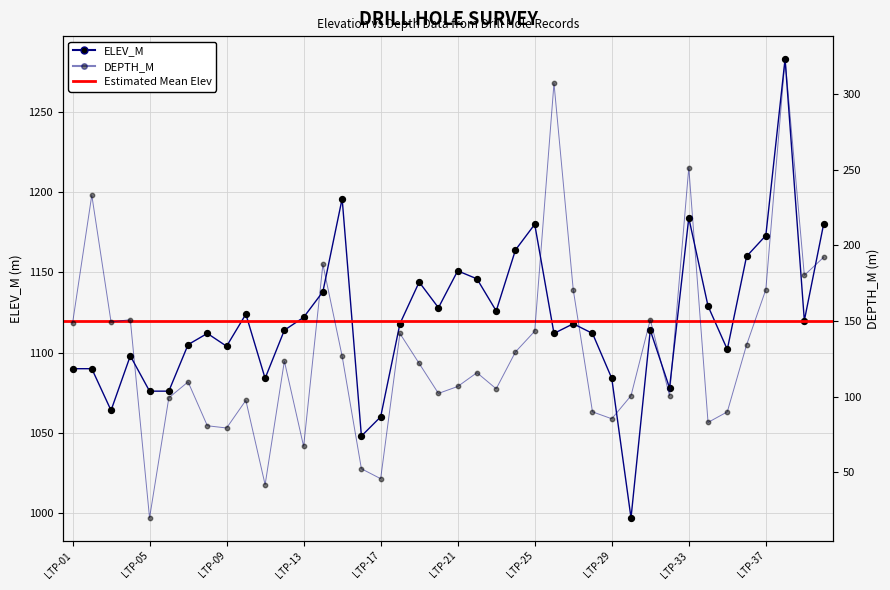

Is the value of ELEV_M at LTP-01 greater than the value of DEPTH_M at LTP-33?

Yes